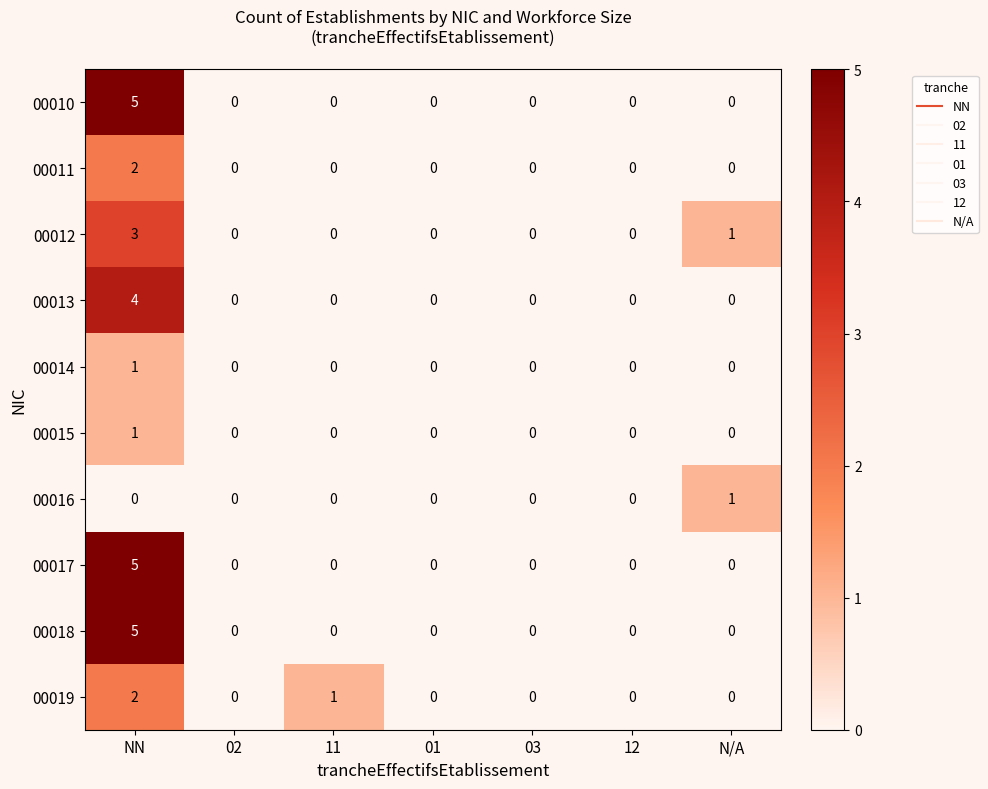

At which category is the sum across all series the highest?

NN